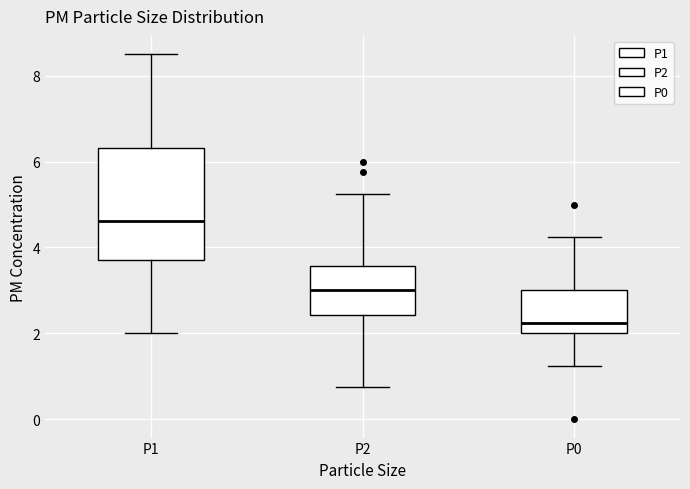

Reading left to right, read every box against the y-axis: the position of its median line, the range the box covers, and the ends of its whiskers. The values are not printed on the chart, so give them approximately, as read against the axis.

P1: median 4.6, box 3.8 to 6.4, whiskers 2.0 to 8.6
P2: median 3.0, box 2.4 to 3.6, whiskers 0.8 to 5.2
P0: median 2.2, box 2.0 to 3.0, whiskers 1.2 to 4.2